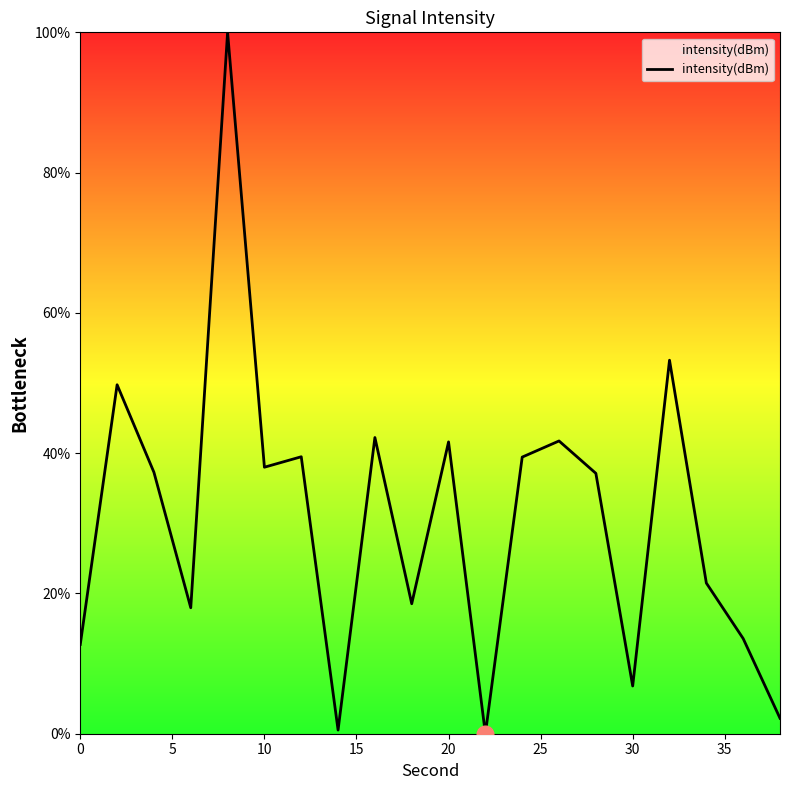

What is the difference between the maximum and minimum values?

100.0